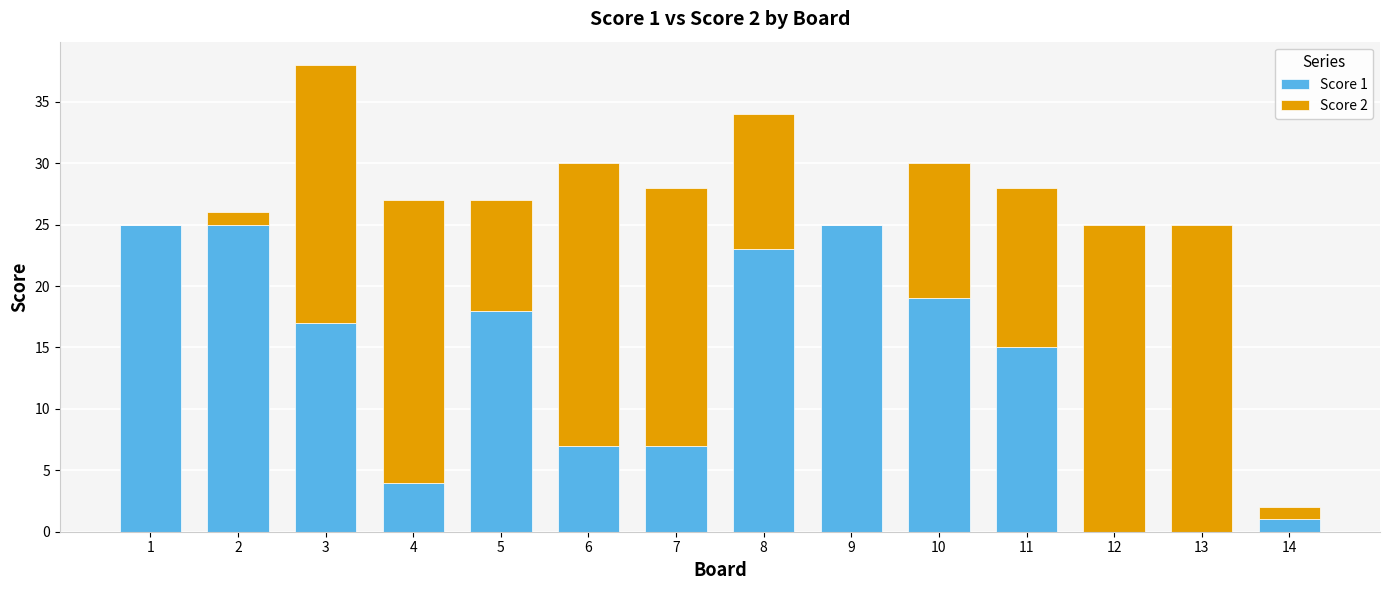

At which category is the sum across all series the highest?

3